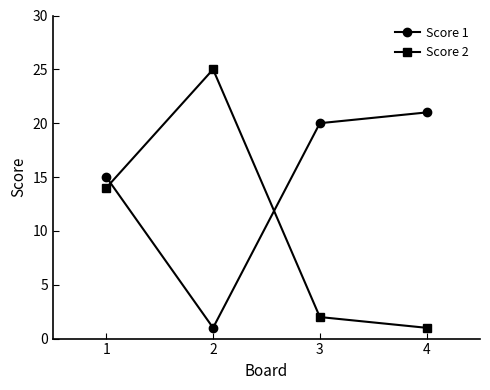

What is the total value across all series at 4?

22